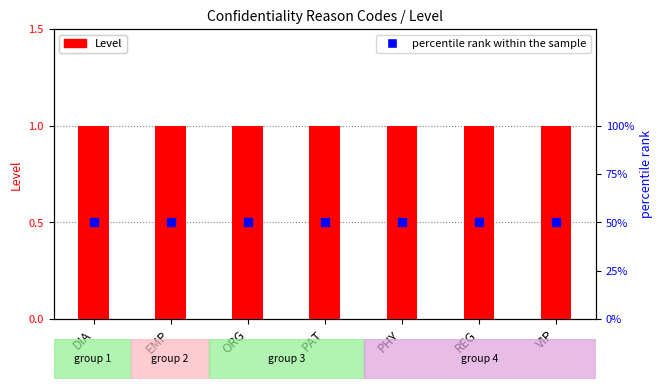

Which series has the widest spread of Y values?

Level